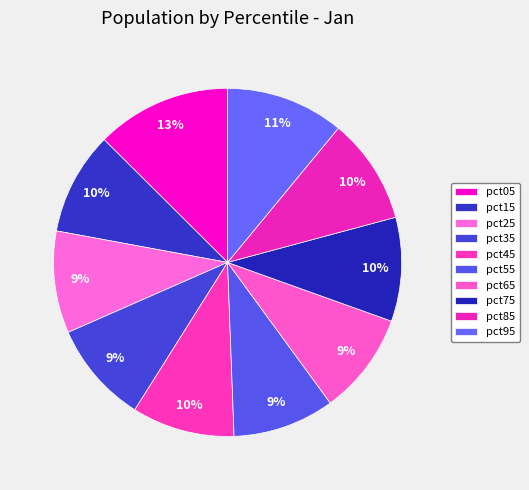

How much of the chart is everything except pct15?

90.4%